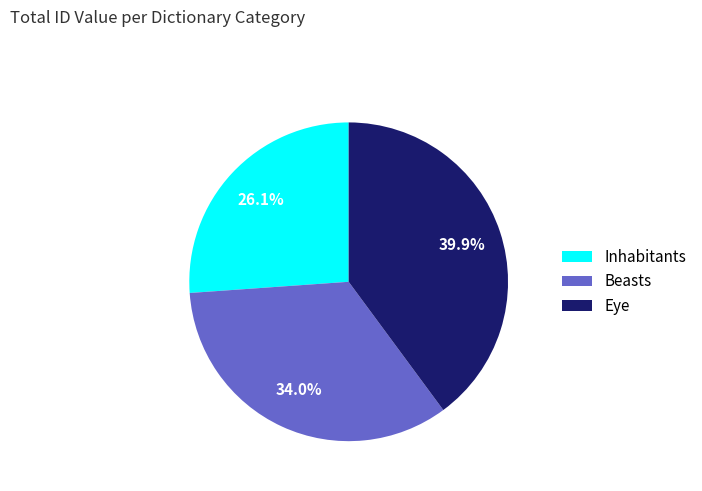

Is Eye the majority of the pie?

No